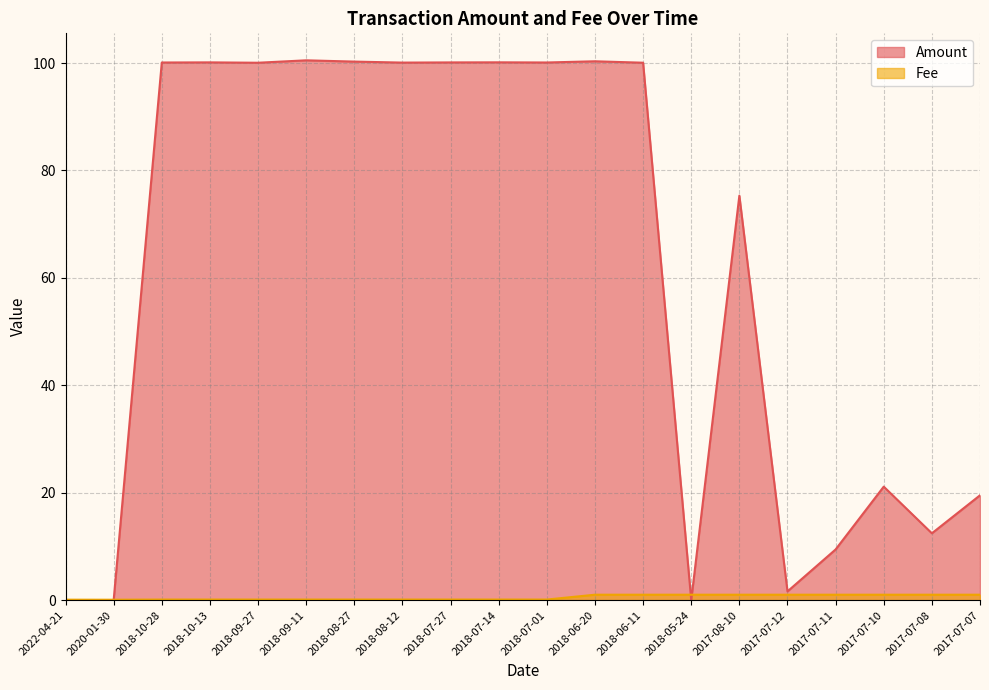

How many lines are shown in the chart?

2